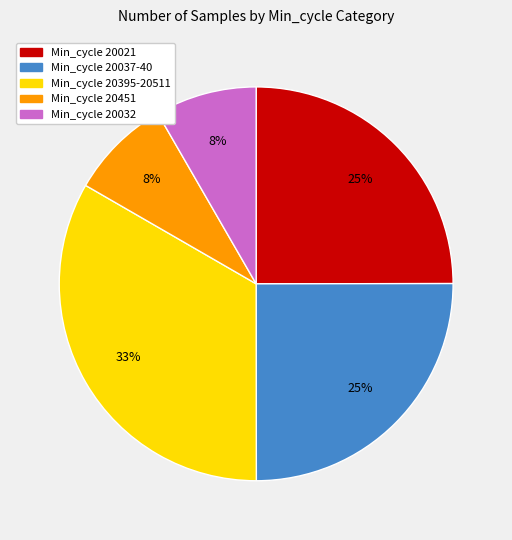

To the nearest percent, what is the average slice percentage?

20%